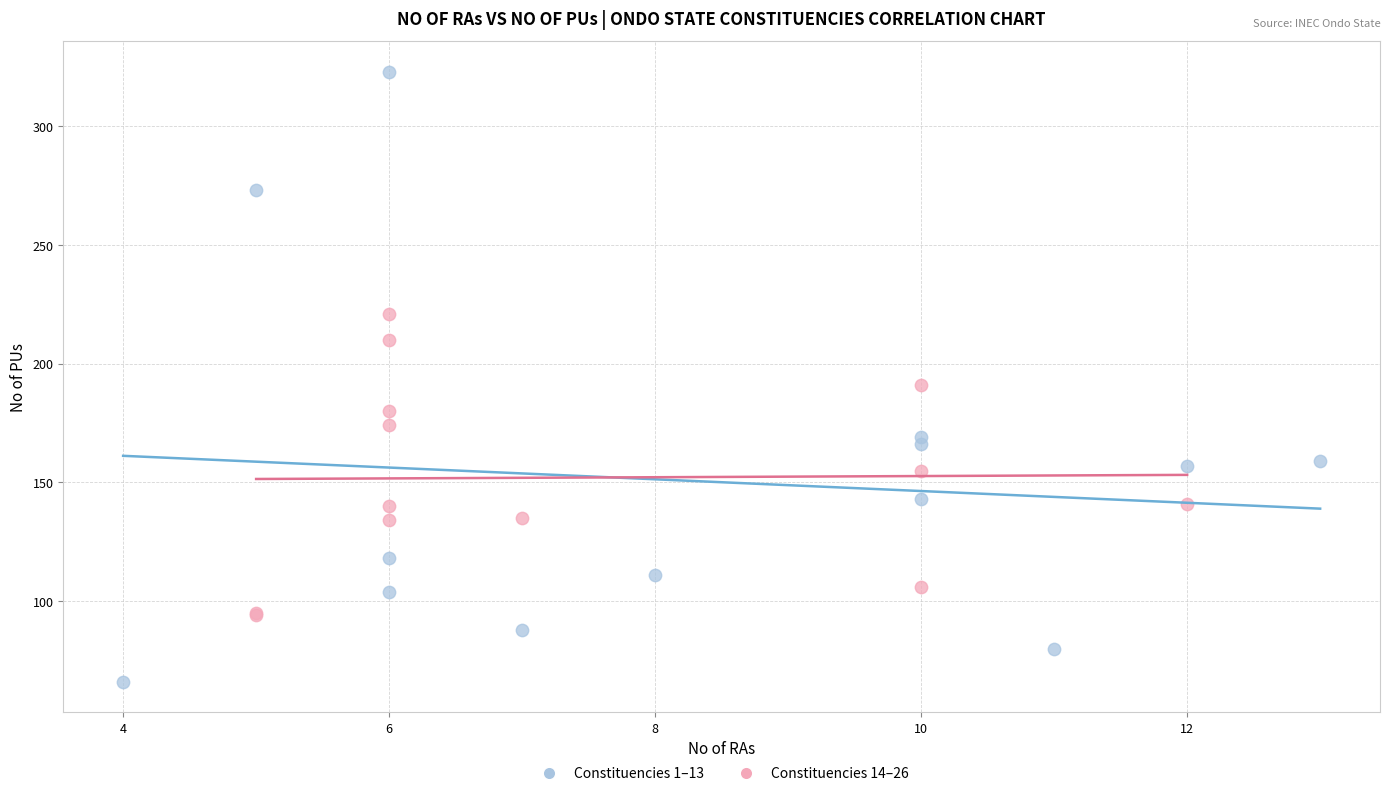

What are all the series names shown in the legend?

Constituencies 1–13, Constituencies 14–26